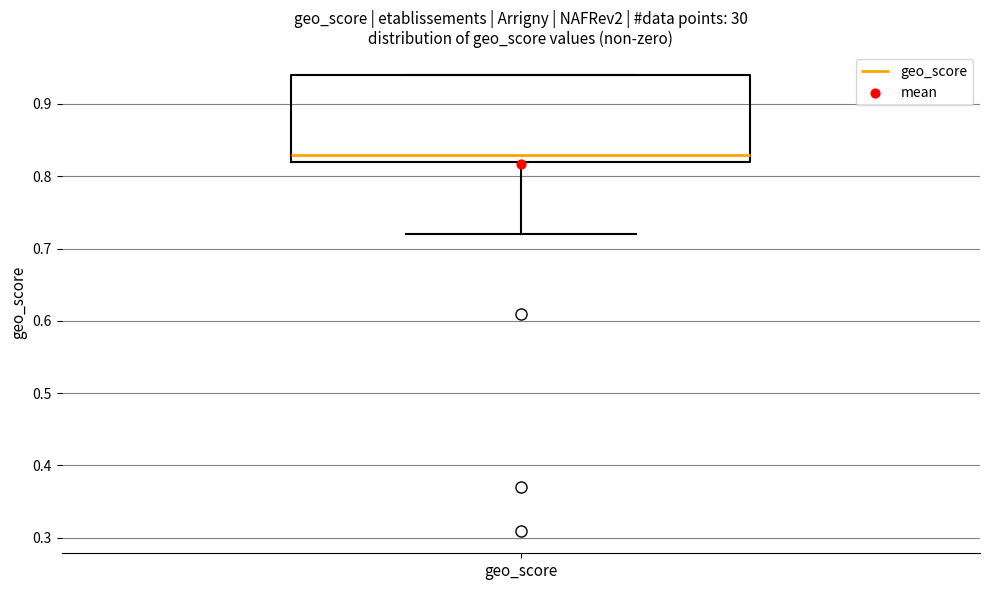

Where is the lower edge of the box for geo_score on the y-axis? The values are not printed on the chart, so give them approximately, as read against the axis.

0.82